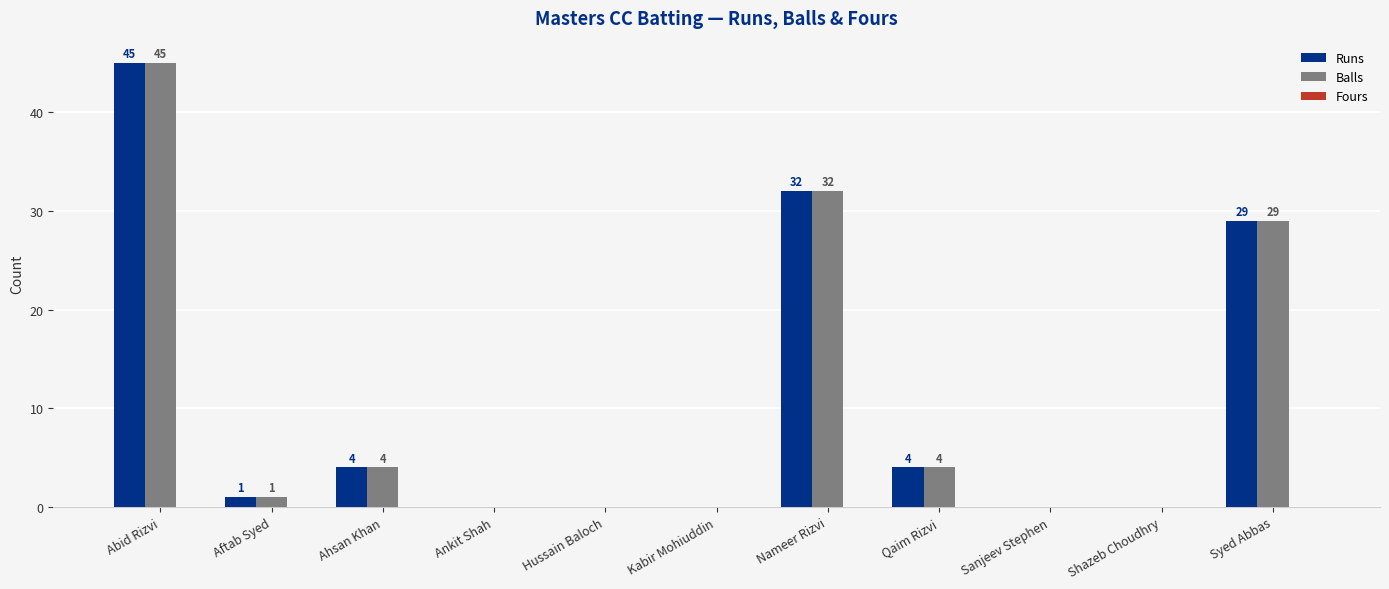

At which label does Balls first exceed 1?

Abid Rizvi